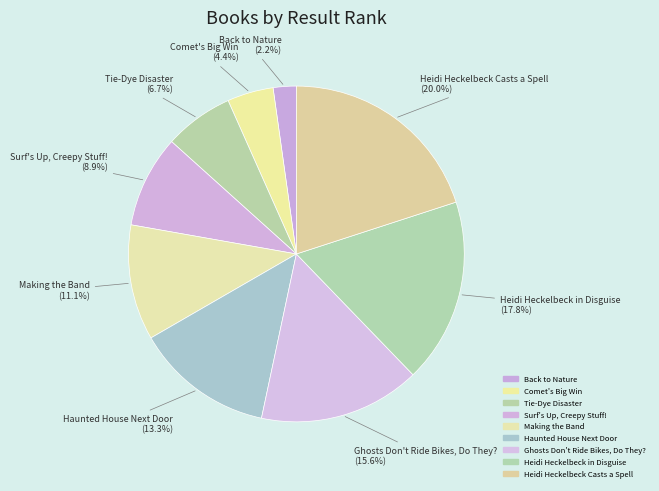

Does any single category account for the majority?

No